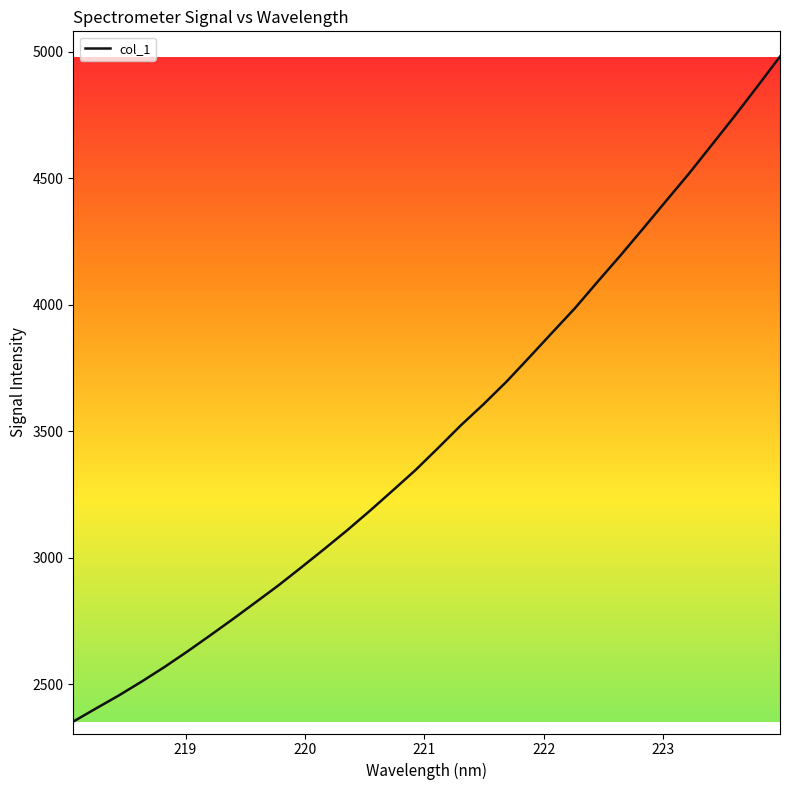

What is the smallest value displayed?

2353.4